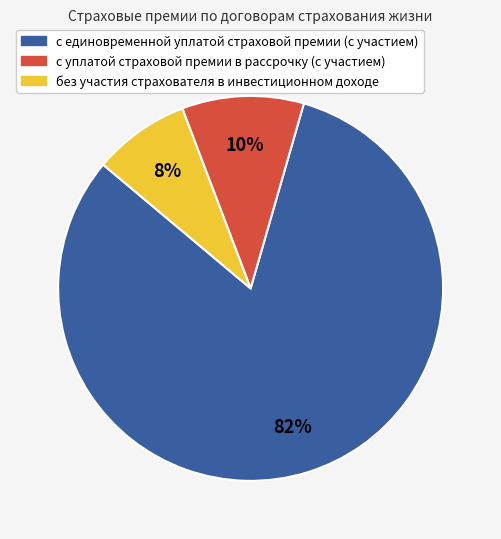

Count the number of slices in the pie.

3